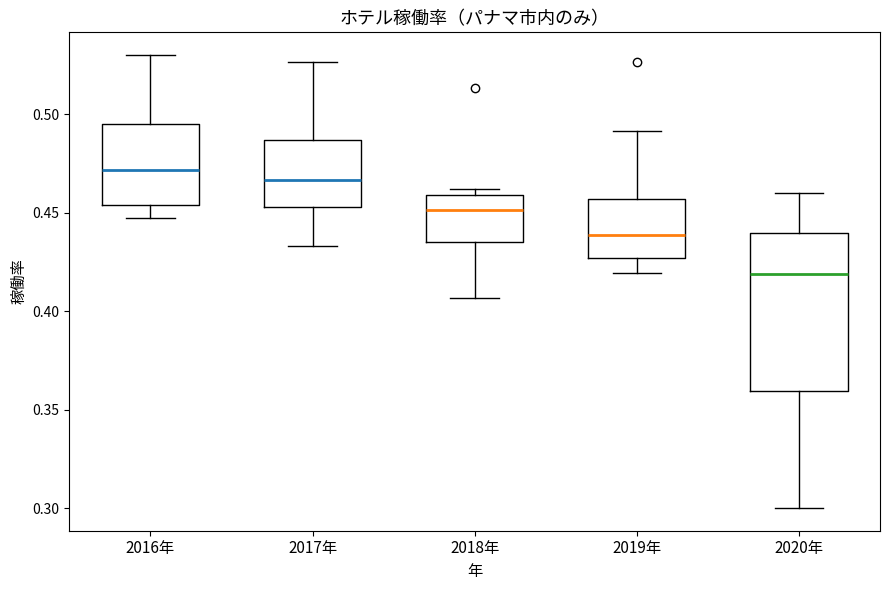

Reading left to right, transcribe this box plot: for each box, give where its median line is, the range the box spans, and where its two whiskers end, as read against the y-axis. The values are not printed on the chart, so give them approximately, as read against the axis.

2016年: median 0.470, box 0.455 to 0.495, whiskers 0.445 to 0.530
2017年: median 0.465, box 0.455 to 0.485, whiskers 0.435 to 0.525
2018年: median 0.450, box 0.435 to 0.460, whiskers 0.405 to 0.460 (just above the box's upper edge)
2019年: median 0.440, box 0.425 to 0.455, whiskers 0.420 to 0.490
2020年: median 0.420, box 0.360 to 0.440, whiskers 0.300 to 0.460